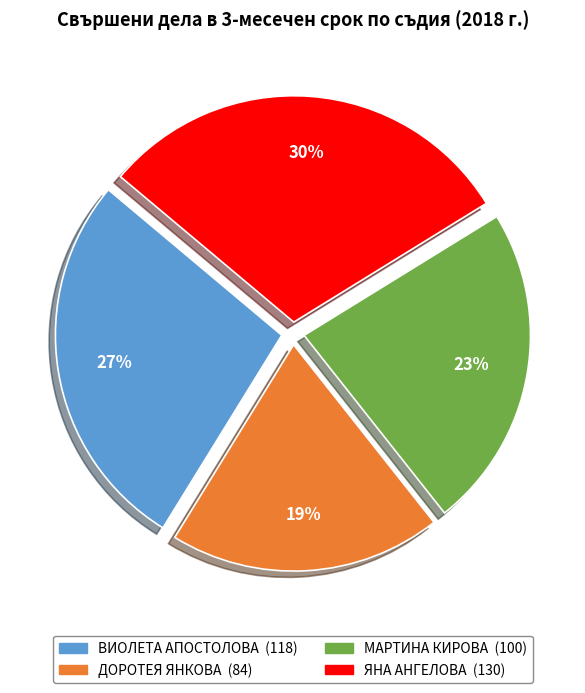

Approximately how many times larger is the value at ЯНА АНГЕЛОВА compared to МАРТИНА КИРОВА?

1.3